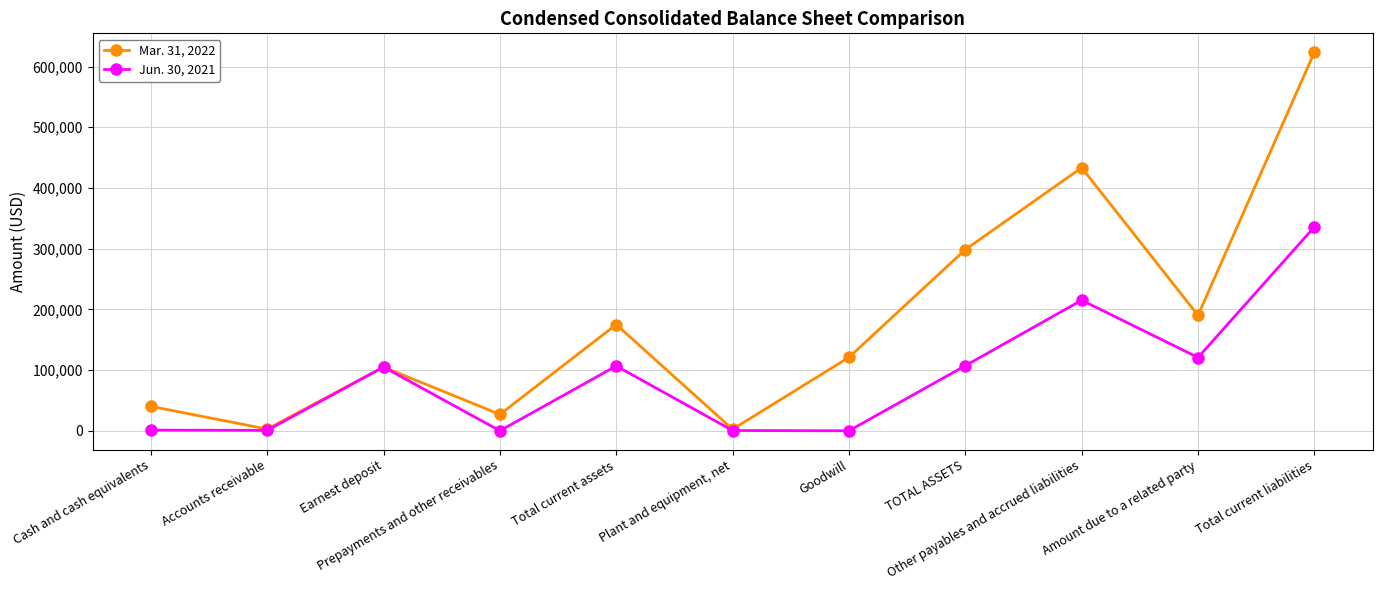

Rank the series by their maximum value, from highest to lowest.

Mar. 31, 2022, Jun. 30, 2021